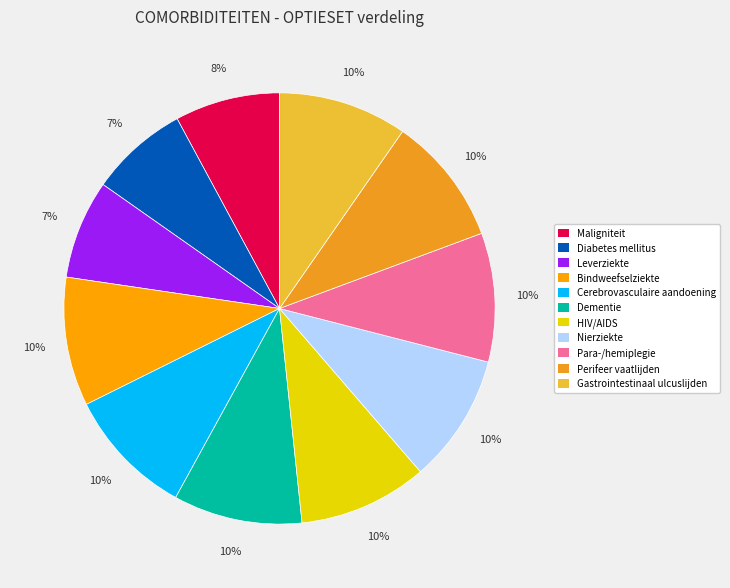

How many segments does this pie chart have?

11